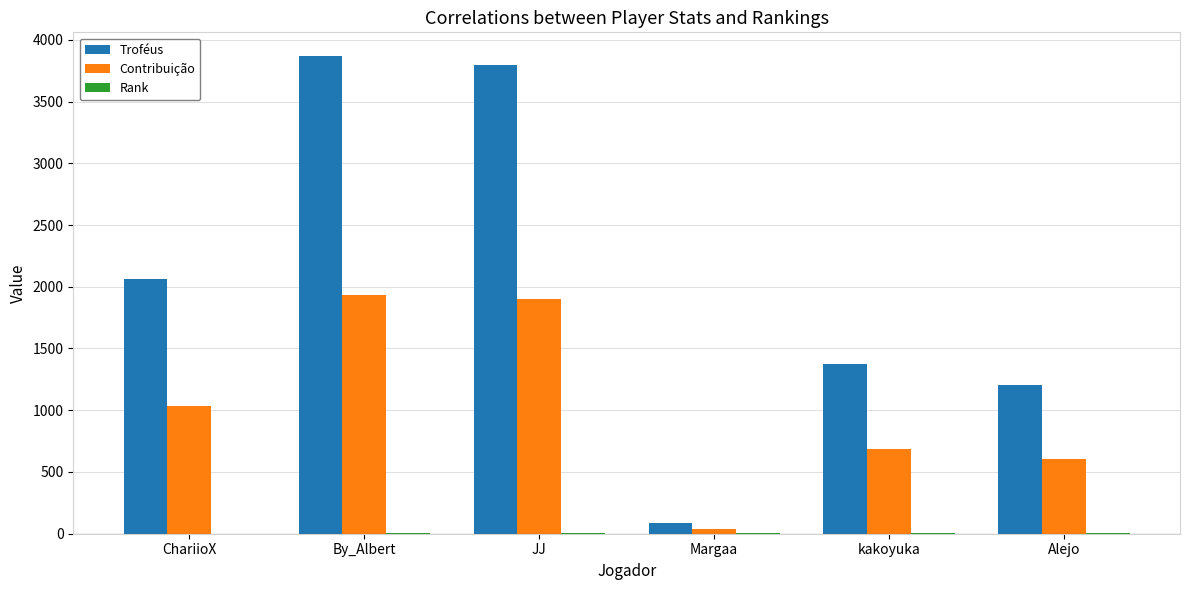

What is the sum of all Contribuição values?

6192